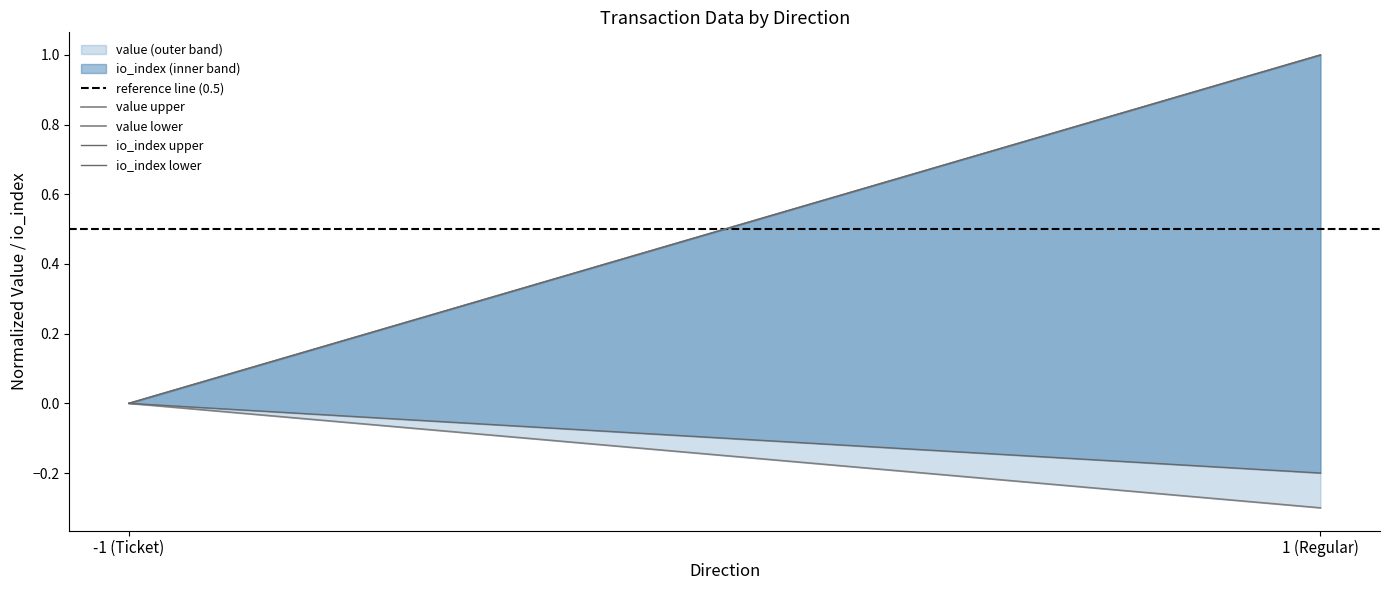

Reading right to left, transcribe all the data shown in this chart.

reference line (0.5): 0.5	0.5
value upper: 1.0	0.0
value lower: -0.3	-0.0
io_index upper: 1.0	0.0
io_index lower: -0.2	0.0